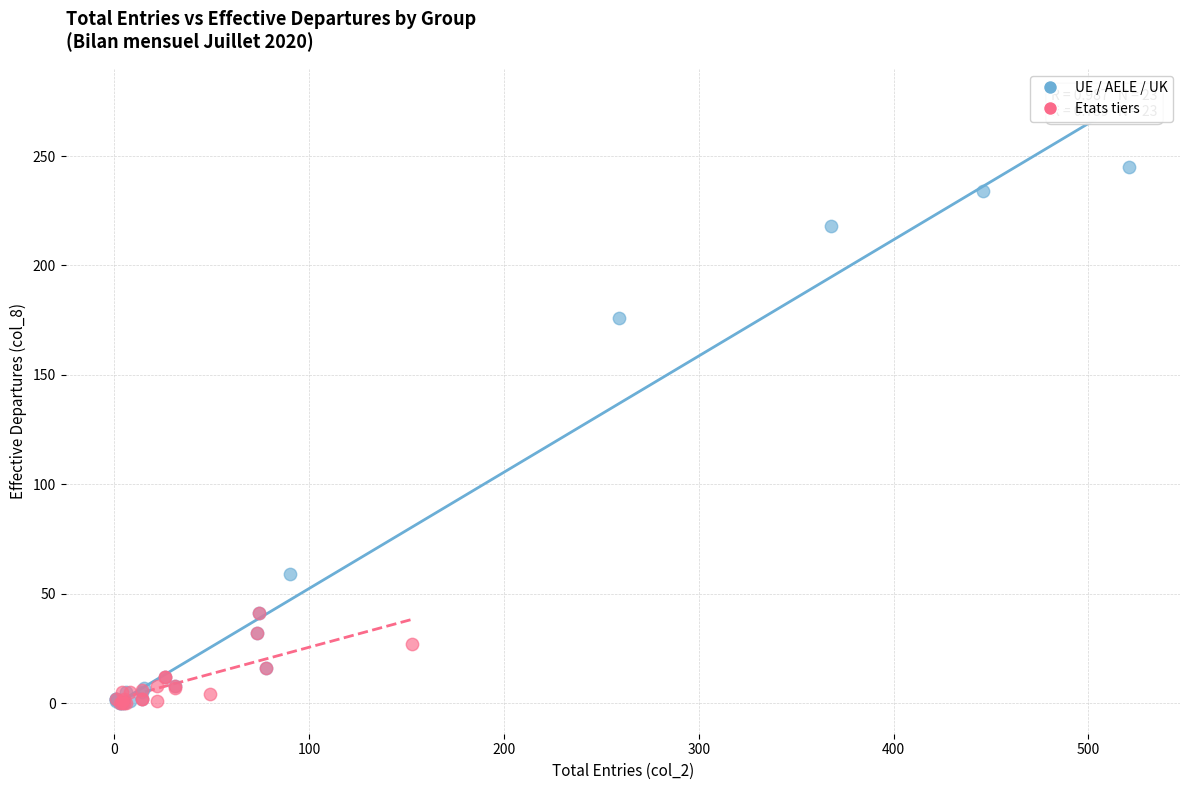

Which series has the widest spread of Y values?

UE / AELE / UK